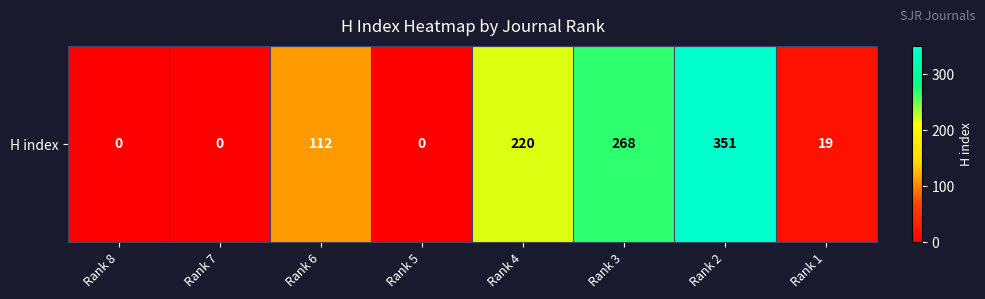

What is the approximate value at Rank 2, to the nearest 10?

350